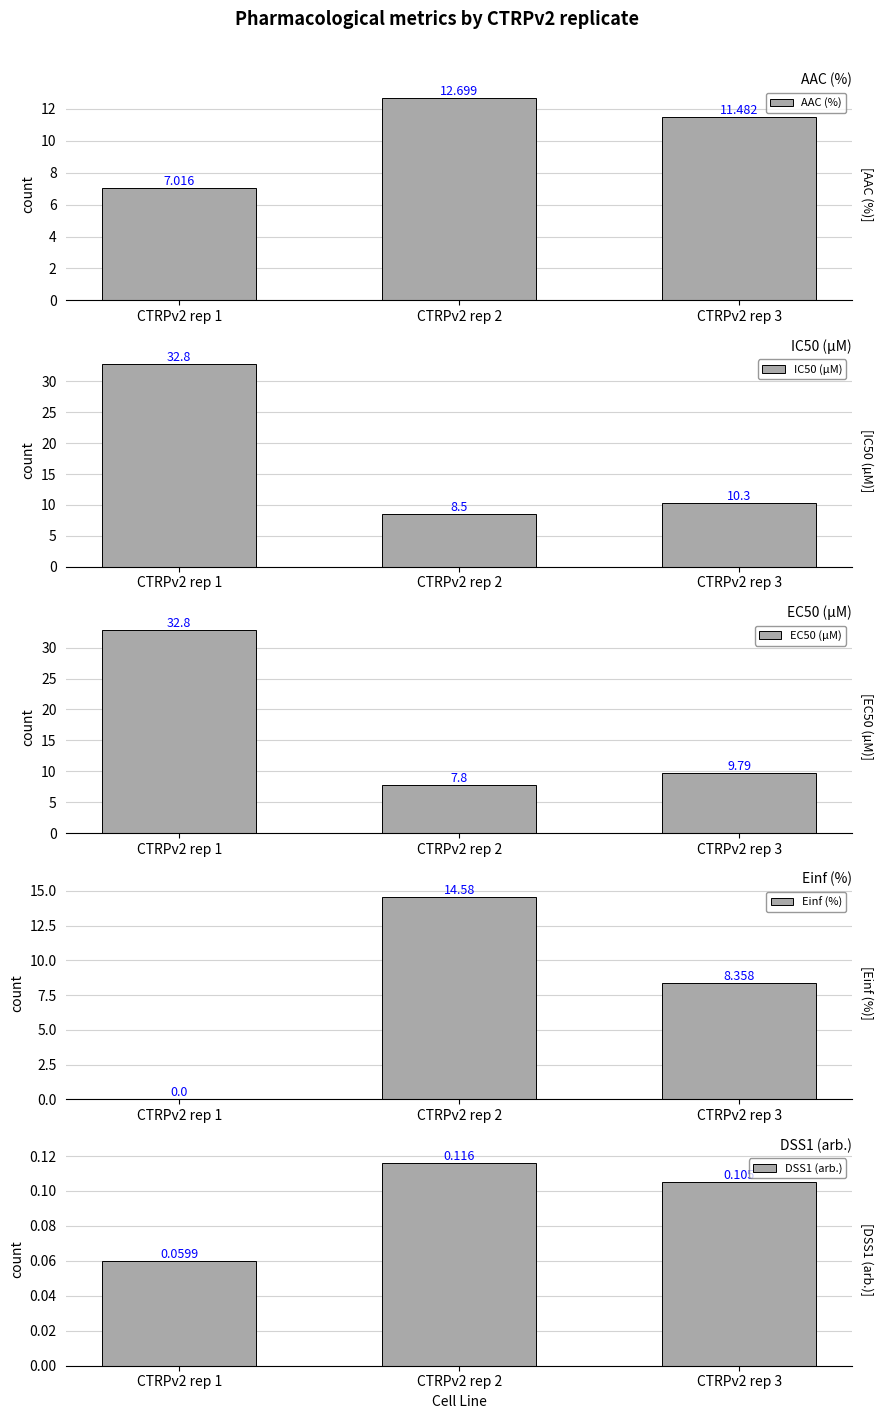

Where is IC50 (µM) nearest to the value 20?

CTRPv2 rep 3